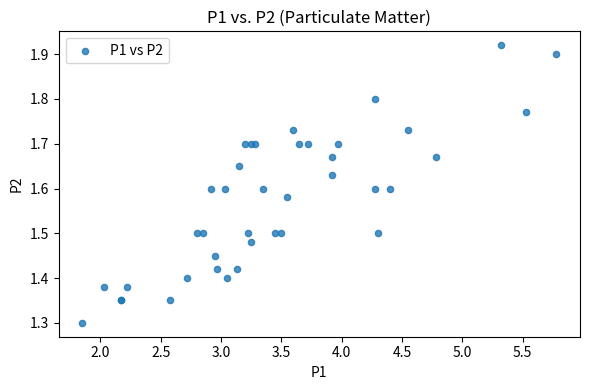

What Y value in the scatter plot is closest to 1?

1.3